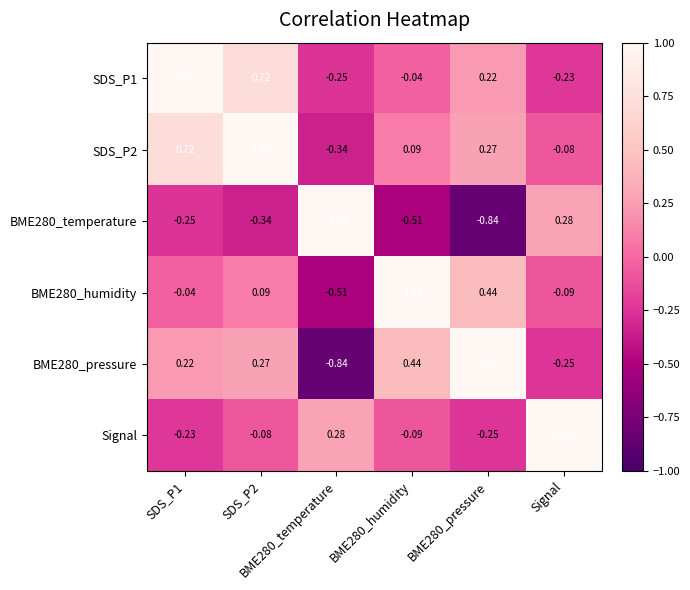

Reading left to right, what are all the values shown in this chart?

SDS_P1: SDS_P1=1.0	SDS_P2=0.7	BME280_temperature=-0.2	BME280_humidity=-0.0	BME280_pressure=0.2	Signal=-0.2
SDS_P2: SDS_P1=0.7	SDS_P2=1.0	BME280_temperature=-0.3	BME280_humidity=0.1	BME280_pressure=0.3	Signal=-0.1
BME280_temperature: SDS_P1=-0.2	SDS_P2=-0.3	BME280_temperature=1.0	BME280_humidity=-0.5	BME280_pressure=-0.8	Signal=0.3
BME280_humidity: SDS_P1=-0.0	SDS_P2=0.1	BME280_temperature=-0.5	BME280_humidity=1.0	BME280_pressure=0.4	Signal=-0.1
BME280_pressure: SDS_P1=0.2	SDS_P2=0.3	BME280_temperature=-0.8	BME280_humidity=0.4	BME280_pressure=1.0	Signal=-0.2
Signal: SDS_P1=-0.2	SDS_P2=-0.1	BME280_temperature=0.3	BME280_humidity=-0.1	BME280_pressure=-0.2	Signal=1.0